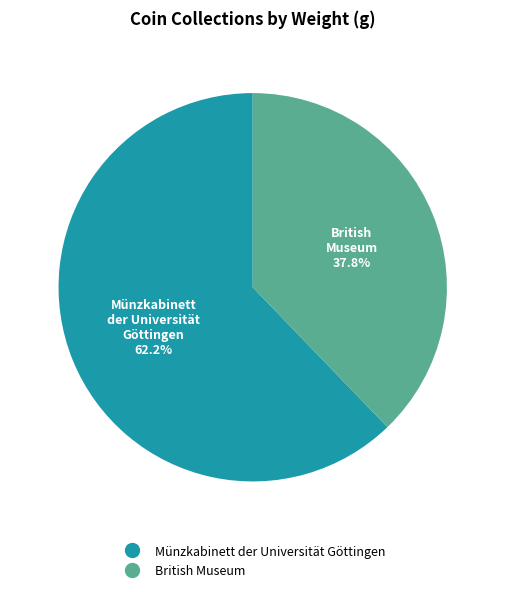

Do British Museum and Münzkabinett der Universität Göttingen together represent more than half of the pie?

Yes